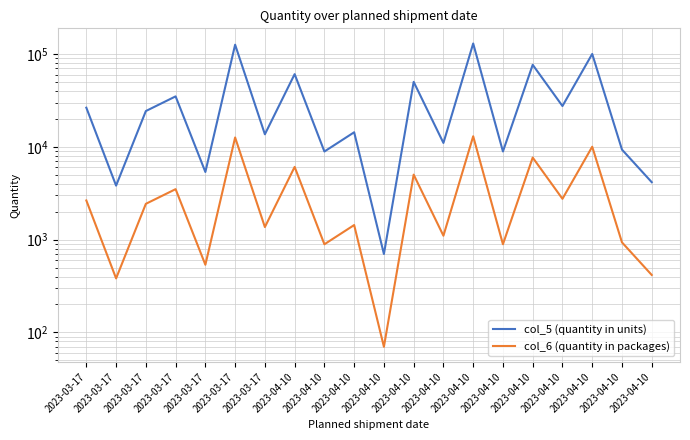

True or false: col_6 (quantity in packages) and col_5 (quantity in units) cross at least once.

False